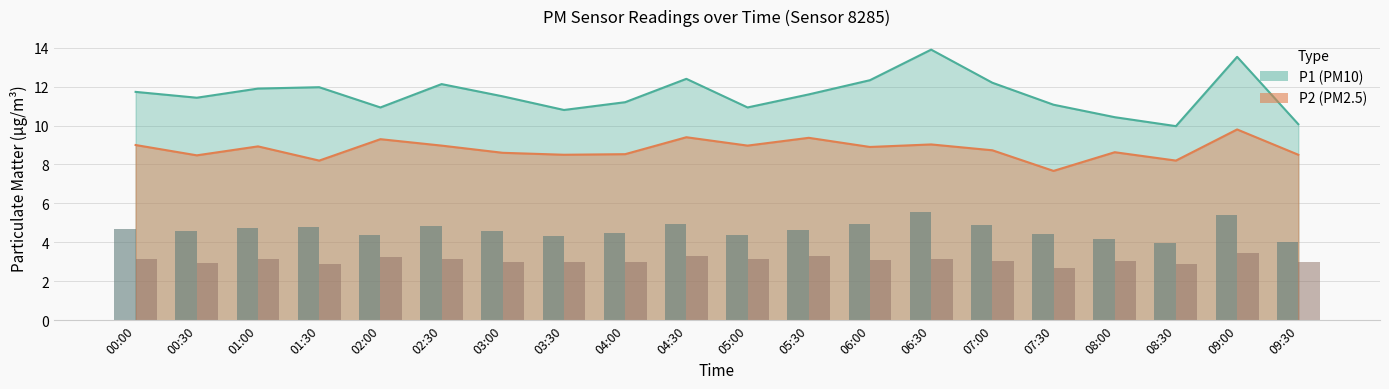

Rank the categories by P2 bar value from lowest to highest.

07:30, 01:30, 08:30, 00:30, 03:30, 09:30, 04:00, 03:00, 08:00, 07:00, 06:00, 01:00, 02:30, 05:00, 00:00, 06:30, 02:00, 05:30, 04:30, 09:00